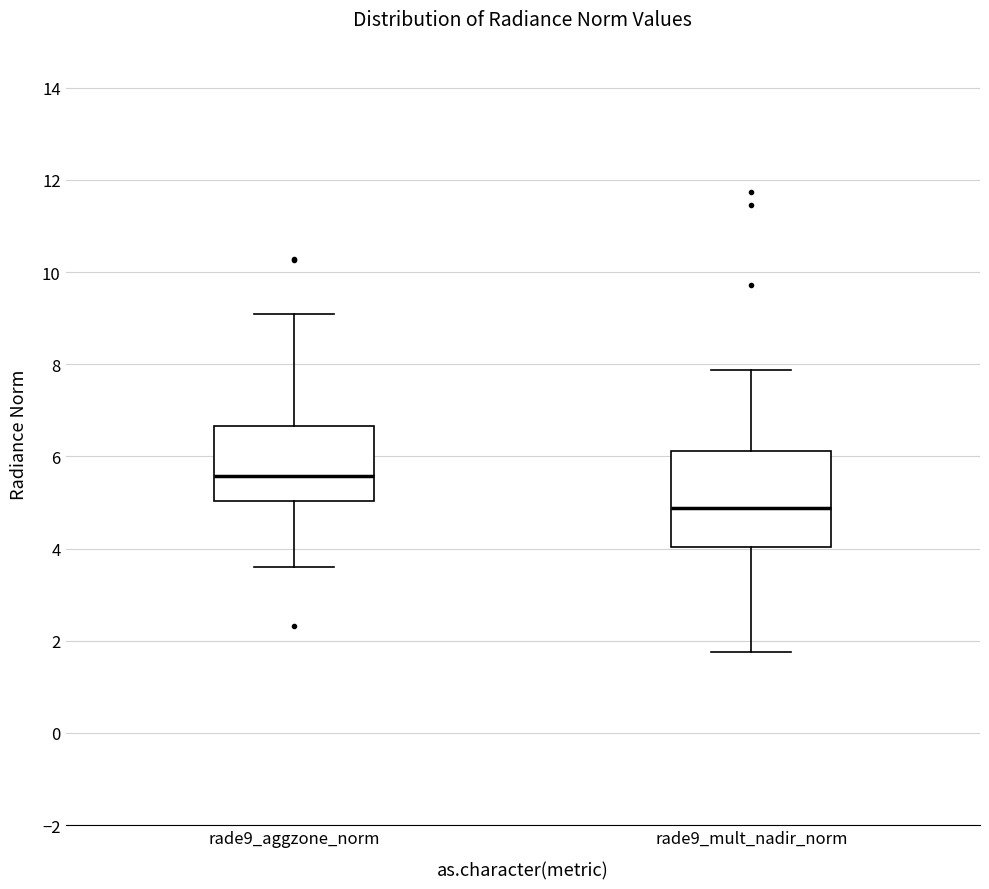

Comparing the boxes themselves (not the whiskers), which one is the tallest?

rade9_mult_nadir_norm